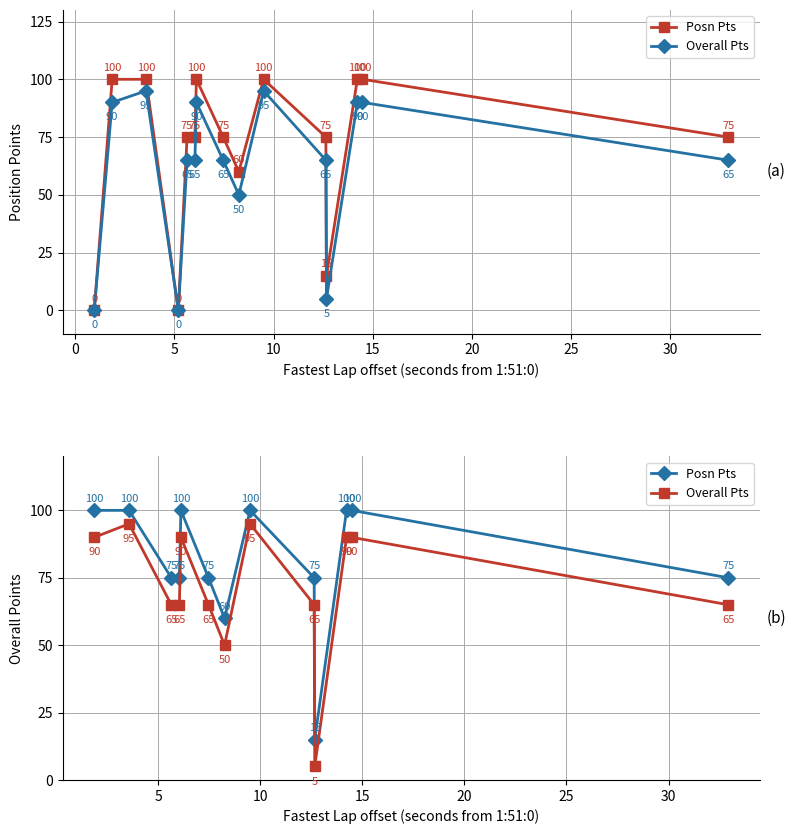

How many lines are shown in the chart?

2